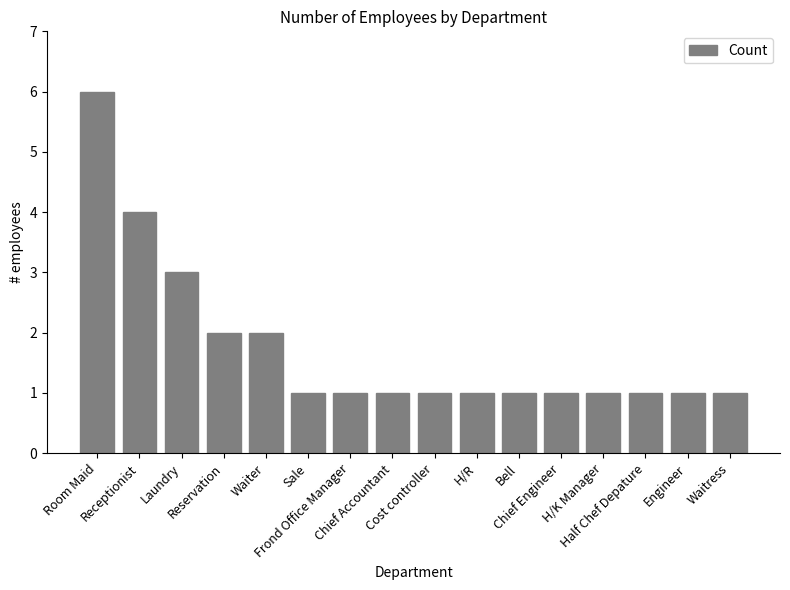

What is the maximum value shown in the chart?

6